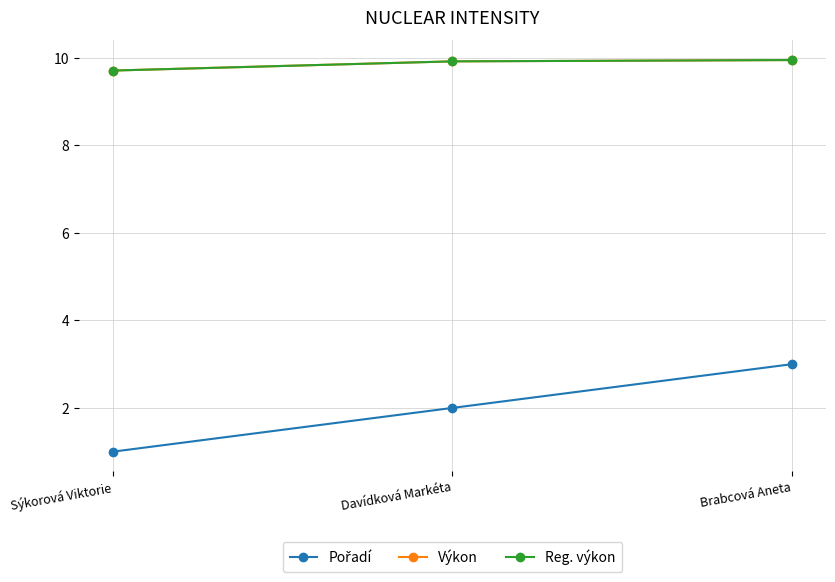

The value of Pořadí at Sýkorová Viktorie is 0.3. True or false?

False